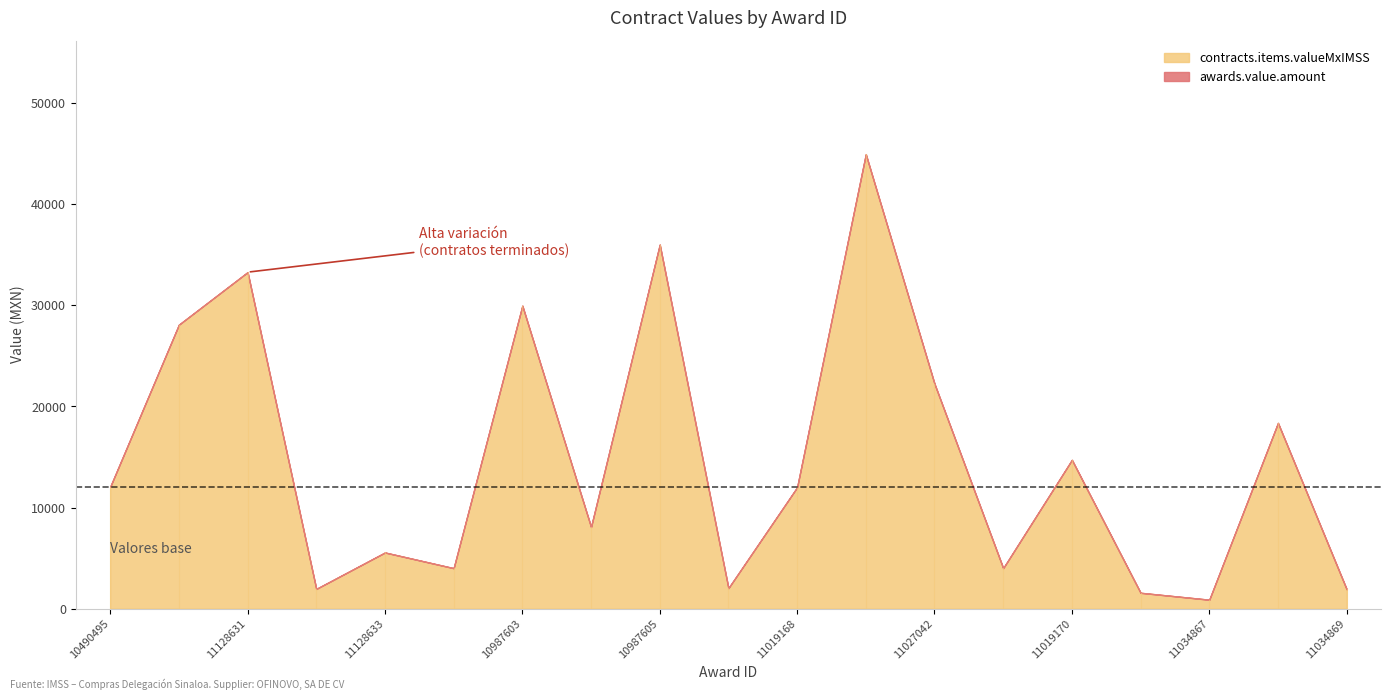

What position from the left is 11128632?

4